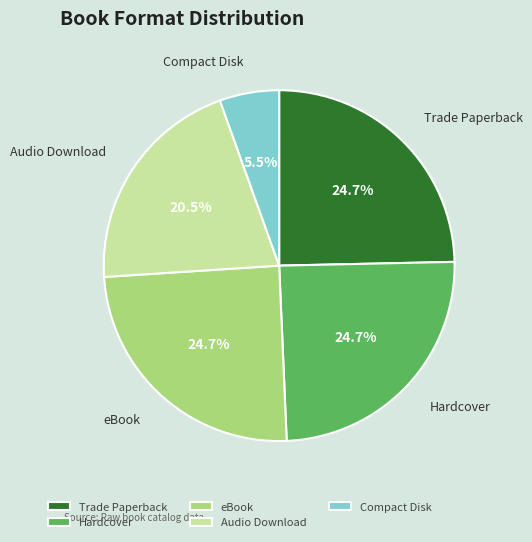

To the nearest percent, what percentage of the pie is Hardcover?

25%